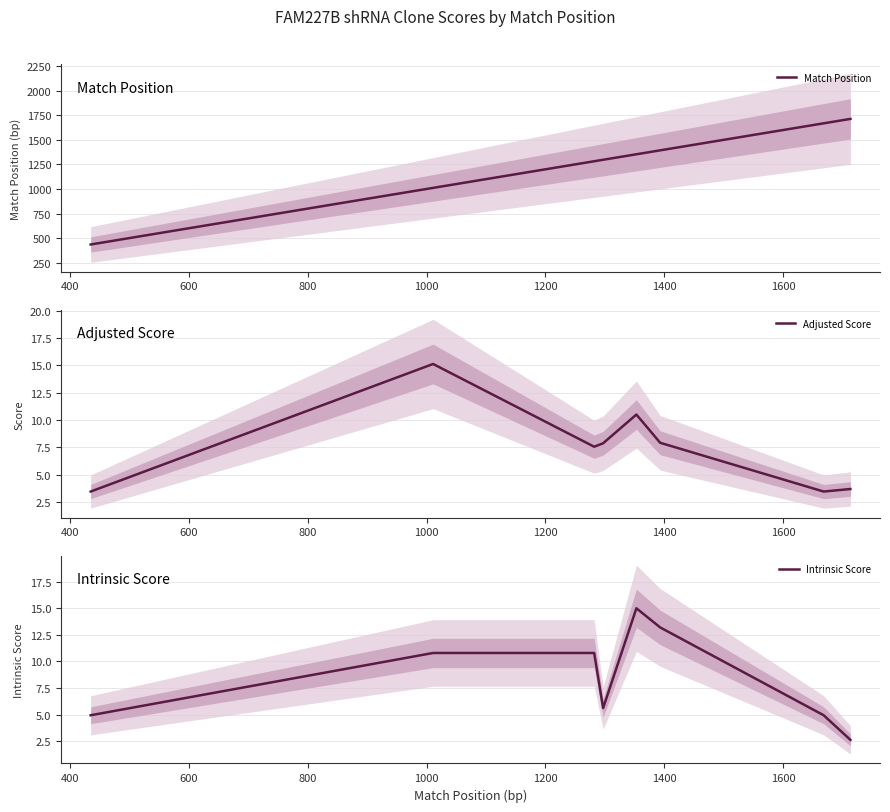

List the series in order of their peak value, highest first.

Match Position, Adjusted Score, Intrinsic Score